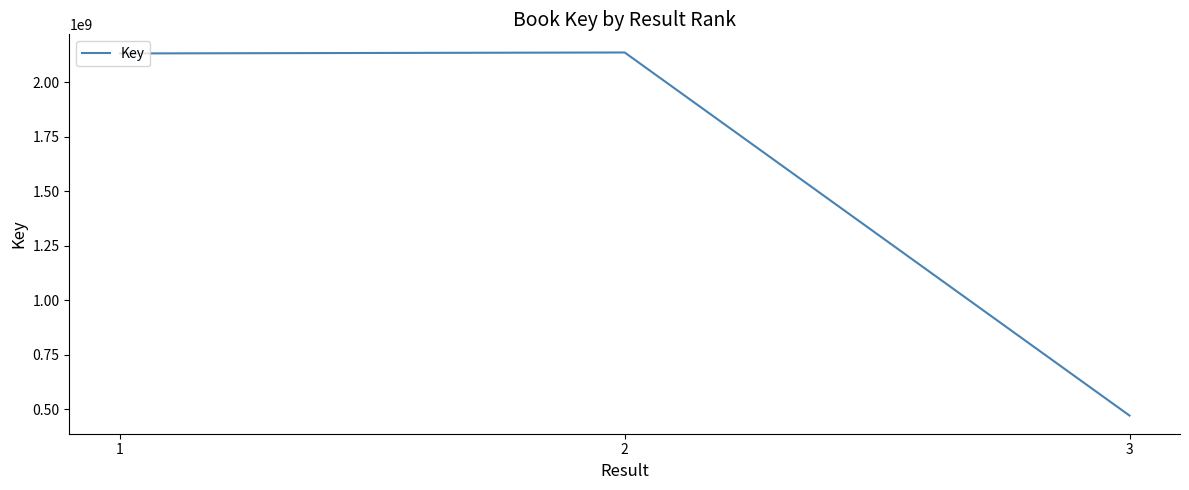

The value at 1 is 3729302250. True or false?

False